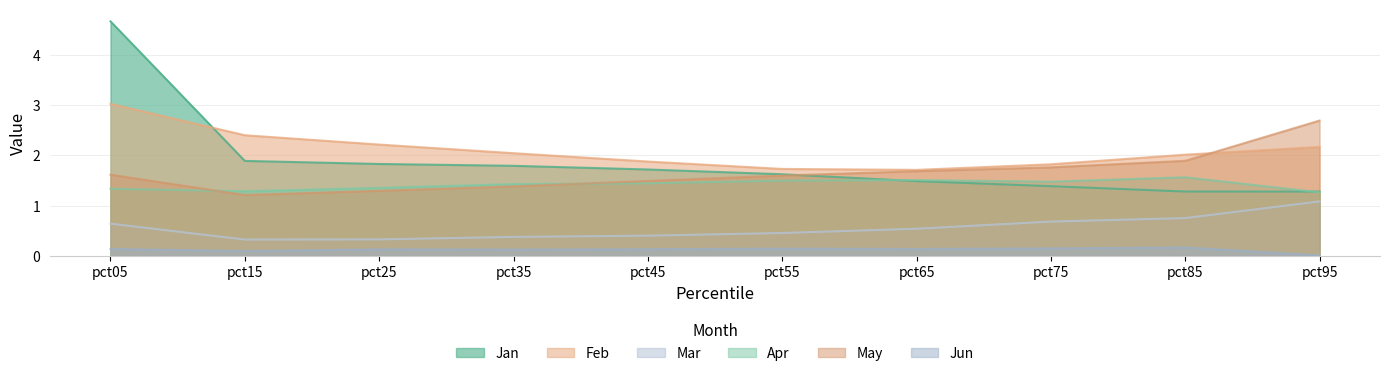

Reading left to right, transcribe all the data shown in this chart.

Jan: 4.7	1.9	1.8	1.8	1.7	1.6	1.5	1.4	1.3	1.3
Feb: 3.0	2.4	2.2	2.0	1.9	1.7	1.7	1.8	2.0	2.2
Mar: 0.6	0.3	0.3	0.4	0.4	0.5	0.5	0.7	0.8	1.1
Apr: 1.3	1.3	1.4	1.4	1.4	1.5	1.5	1.5	1.6	1.3
May: 1.6	1.2	1.3	1.4	1.5	1.6	1.7	1.8	1.9	2.7
Jun: 0.1	0.1	0.1	0.1	0.1	0.1	0.1	0.1	0.2	0.0